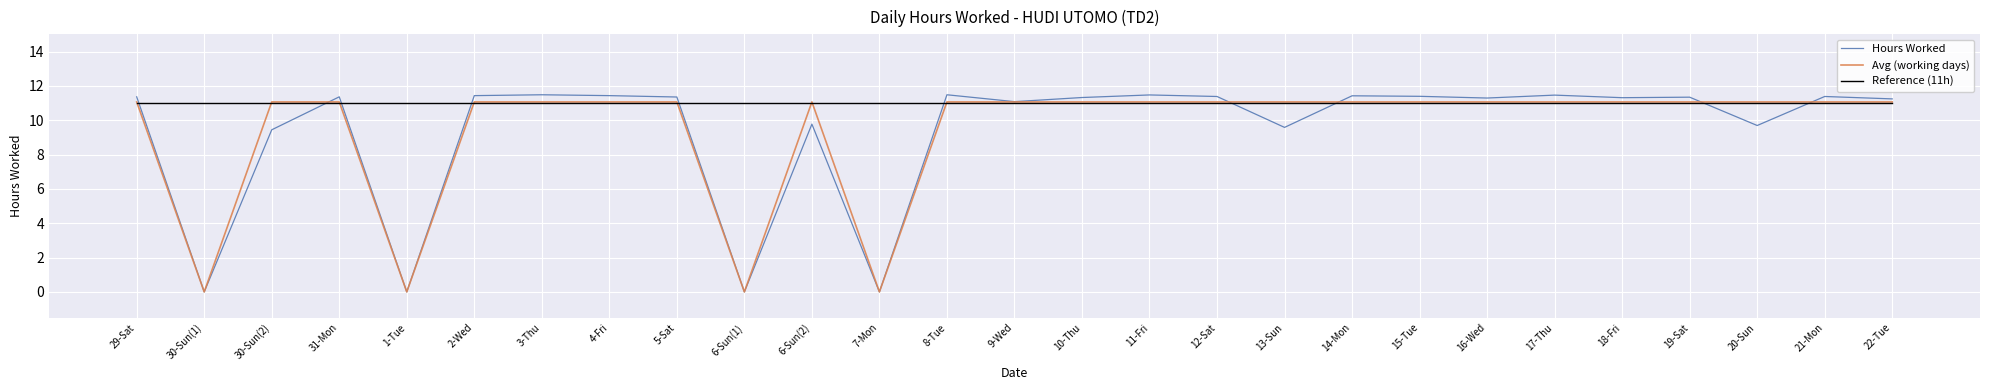

At which label is the value closest to 5?

30-Sun(2)